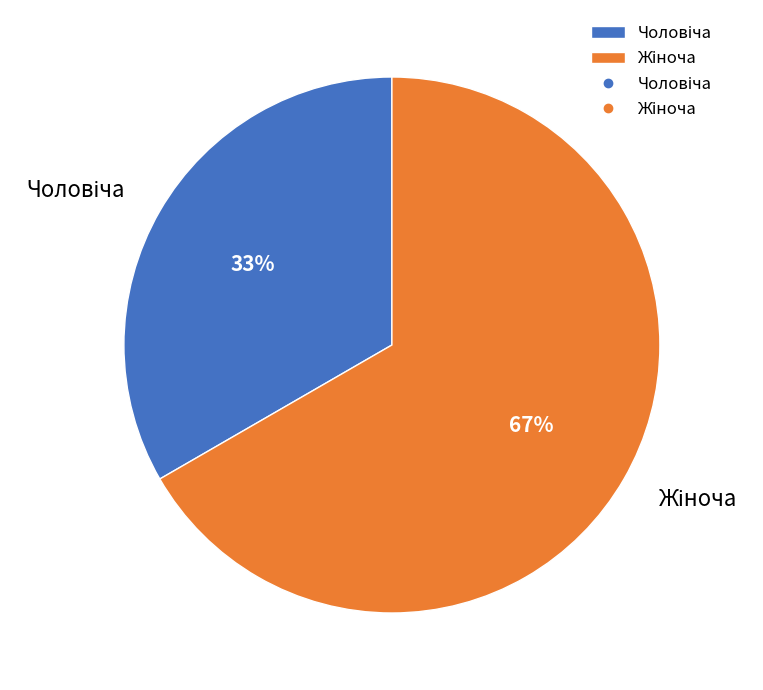

Does any single category account for the majority?

Yes